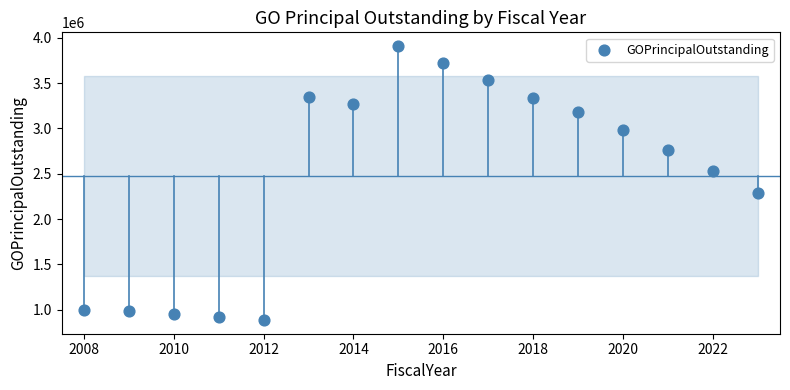

What is the range of X values (max minus min)?

15